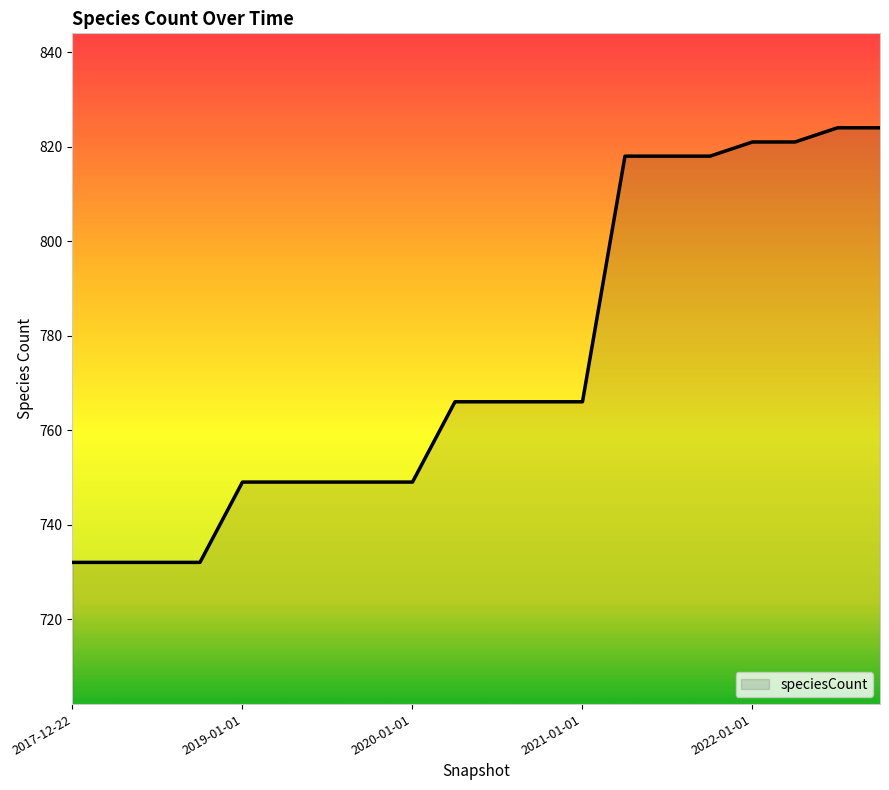

What is the greatest value displayed?

824